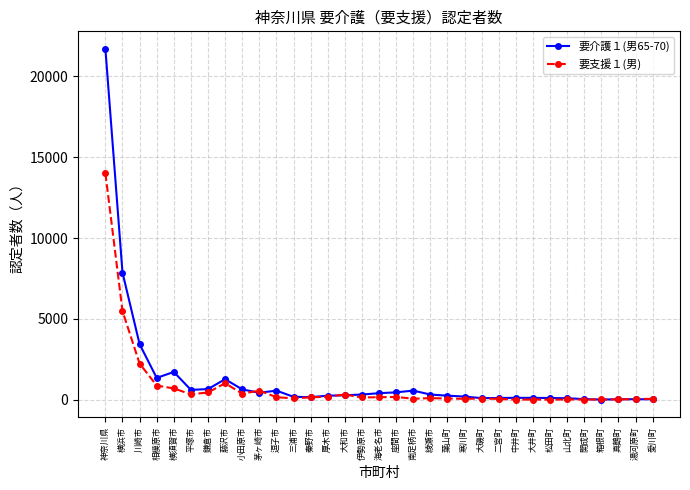

True or false: 要支援１(男) has more than 2 points higher than both neighbors.

True